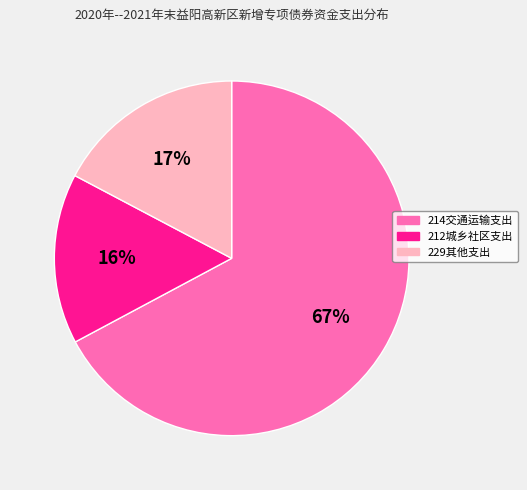

What is the ratio of the value at 229其他支出 to the value at 212城乡社区支出?

1.1